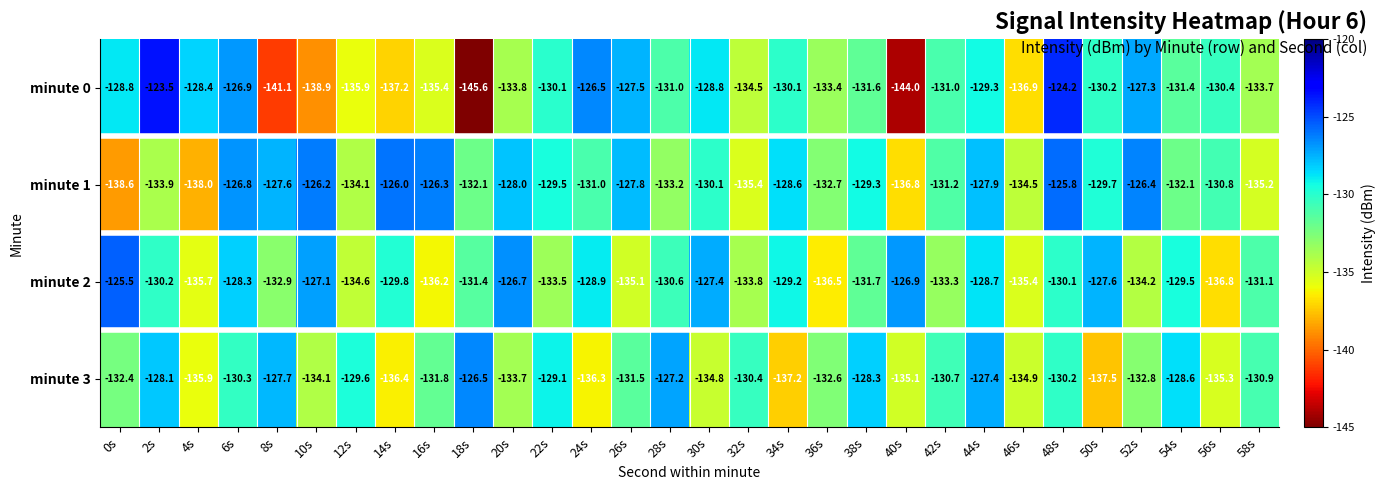

Rank the series by their average value, from lowest to highest.

minute 0, minute 3, minute 2, minute 1